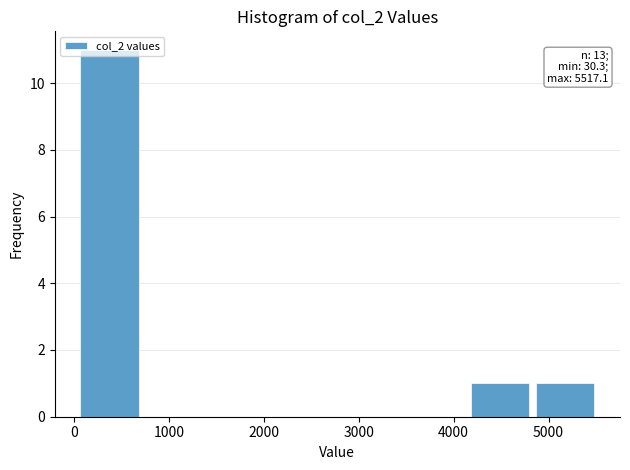

Which range on the x-axis has the tallest bar?

0 to 700